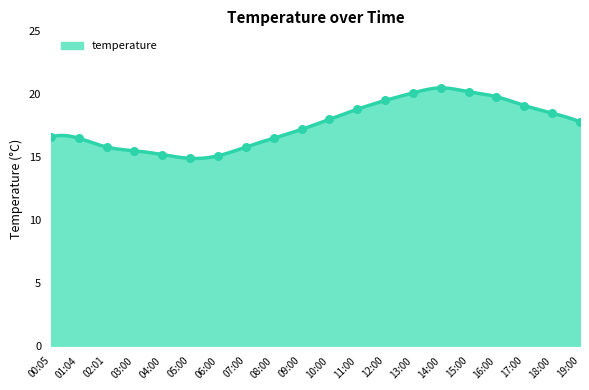

Between 16:00 and 02:01, which is larger?

16:00